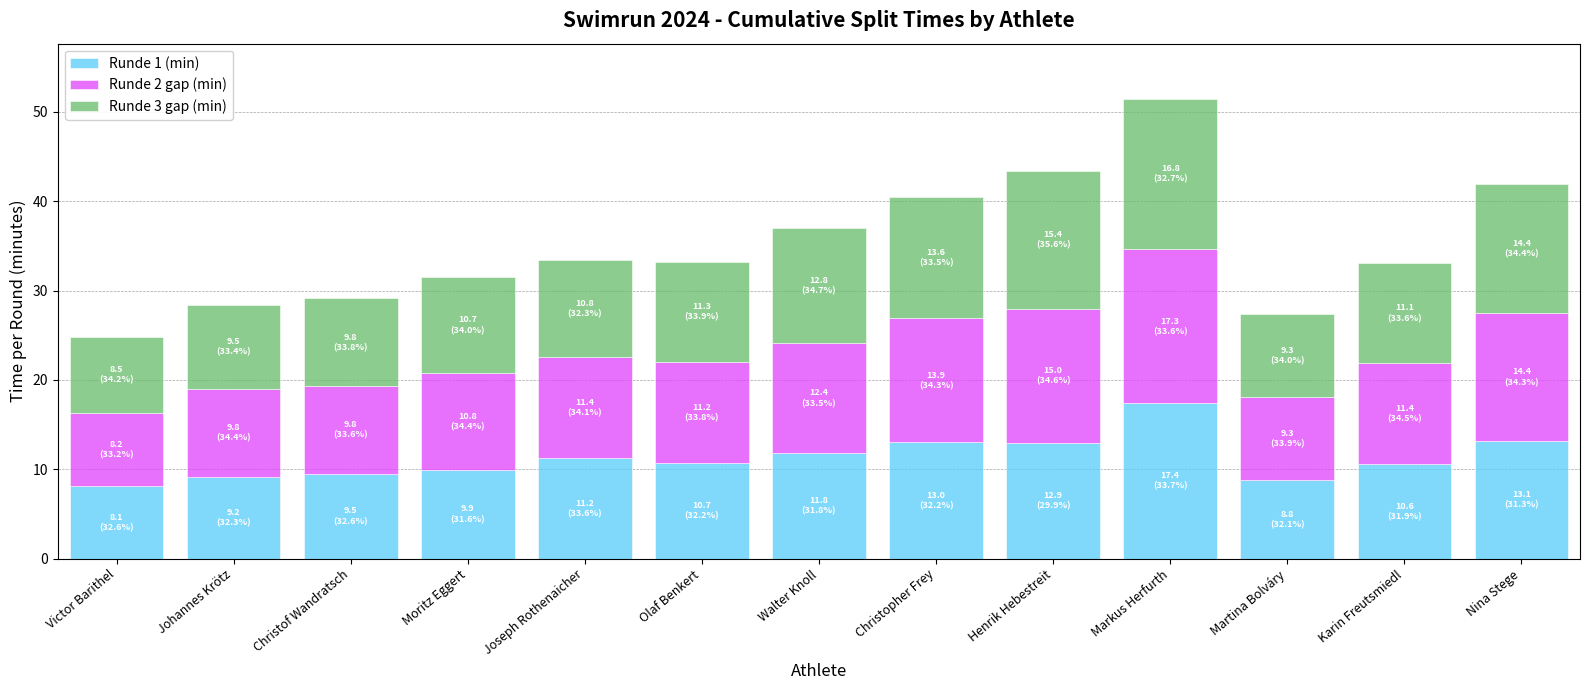

What is the average value of the Runde 1 (min) series?

11.2